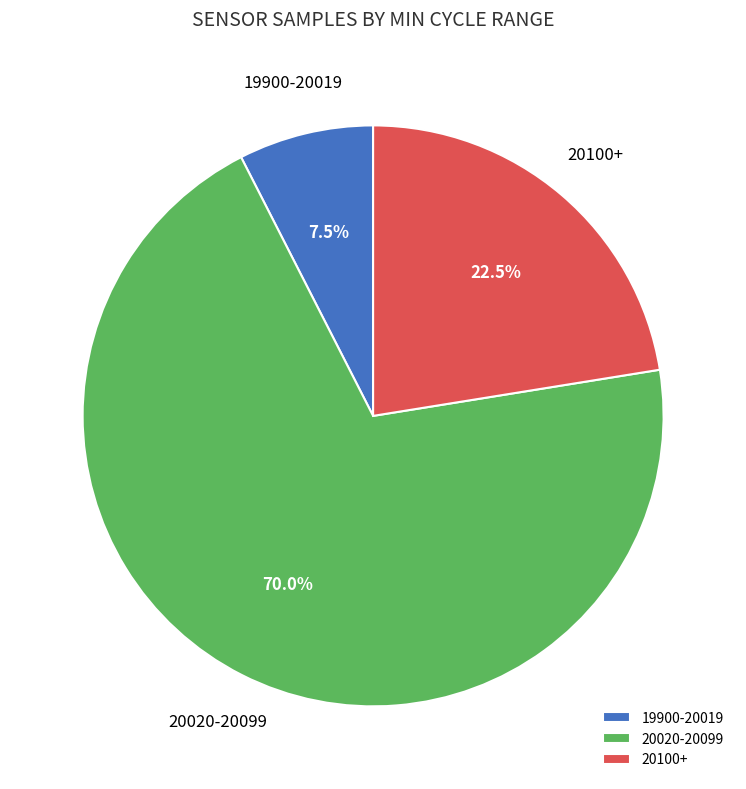

What percentage is NOT represented by 19900-20019?

92.5%